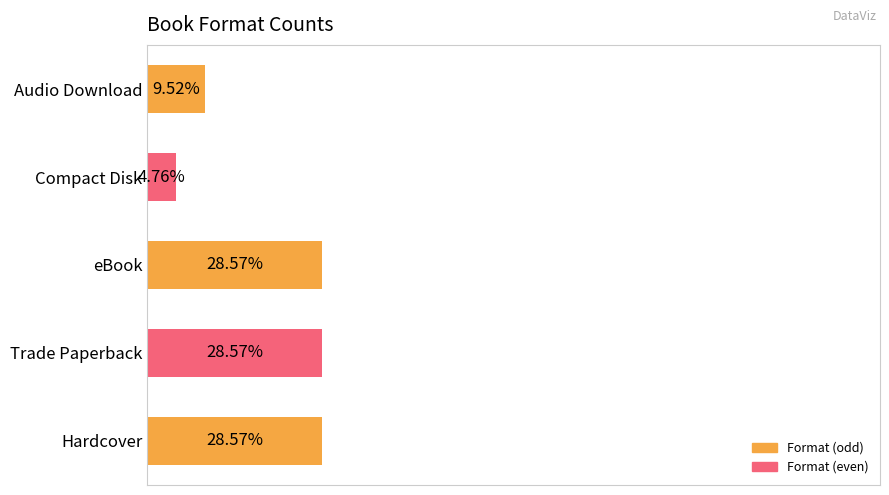

Which has a higher value, Compact Disk or Trade Paperback?

Trade Paperback